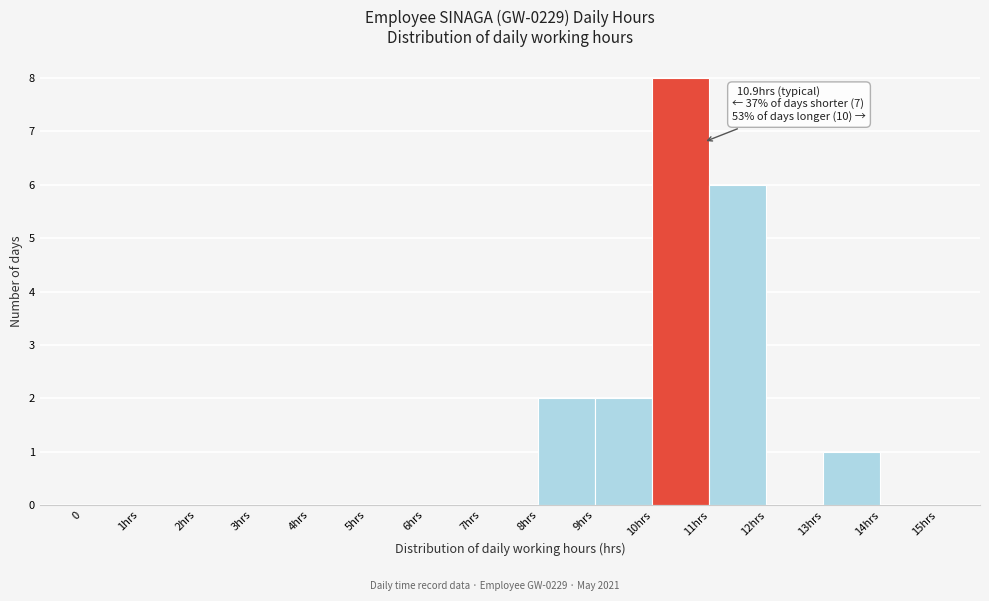

Reading left to right, extract all data points from this chart.

0=0	1hrs=0	2hrs=0	3hrs=0	4hrs=0	5hrs=0	6hrs=0	7hrs=0	8hrs=2	9hrs=2	10hrs=8	11hrs=6	12hrs=0	13hrs=1	14hrs=0